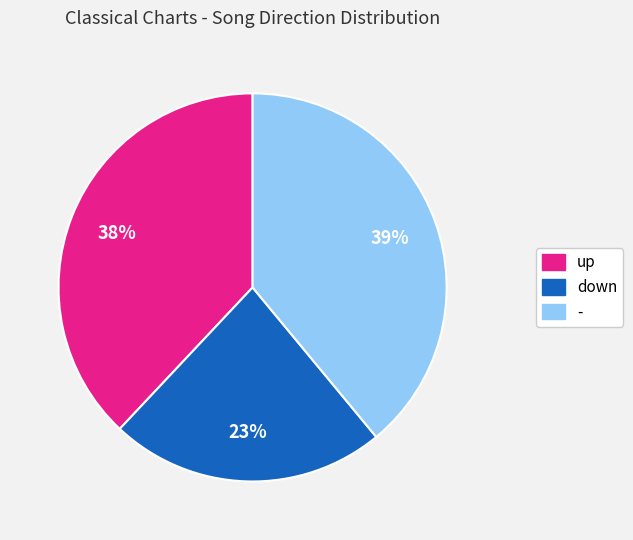

Which slice is the smallest?

down